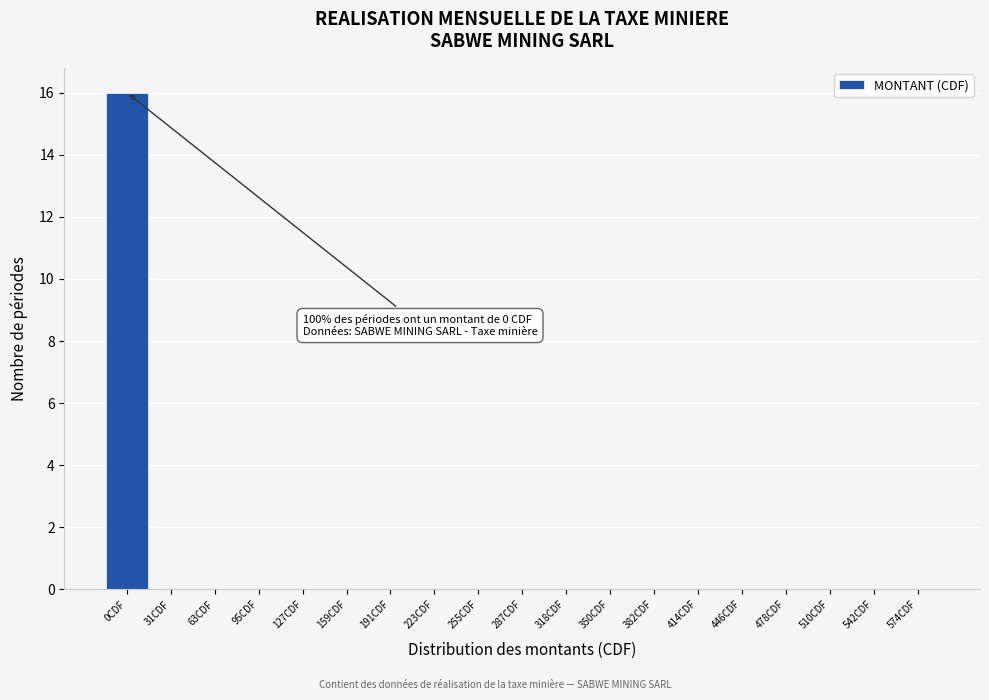

Reading left to right, extract all data points from this chart.

0CDF=16	31CDF=0	63CDF=0	95CDF=0	127CDF=0	159CDF=0	191CDF=0	223CDF=0	255CDF=0	287CDF=0	318CDF=0	350CDF=0	382CDF=0	414CDF=0	446CDF=0	478CDF=0	510CDF=0	542CDF=0	574CDF=0